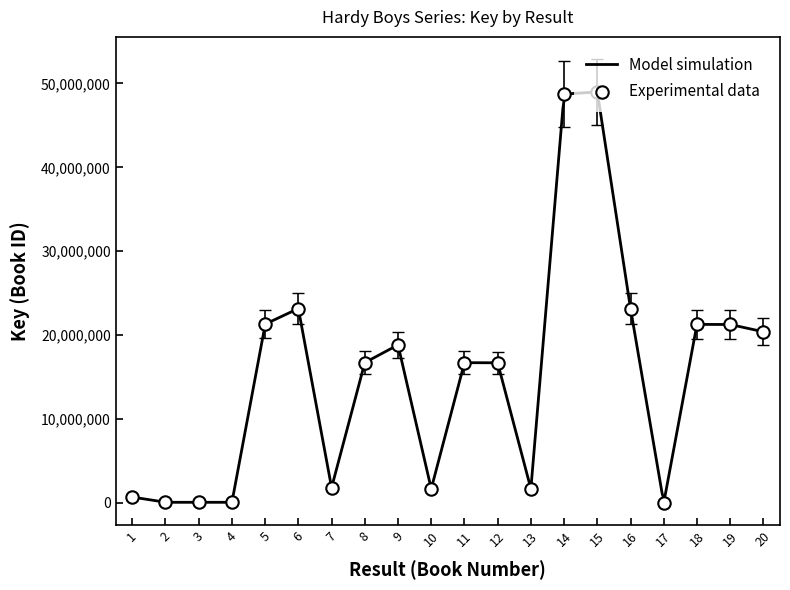

Between 7 and 17, which is larger?

7